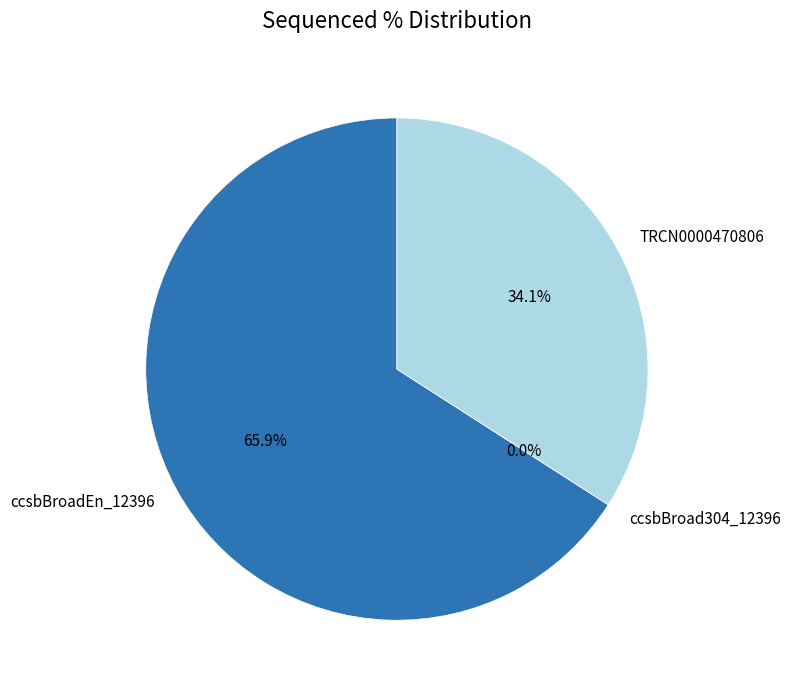

What is the change in value from ccsbBroadEn_12396 to ccsbBroad304_12396?

-100.0